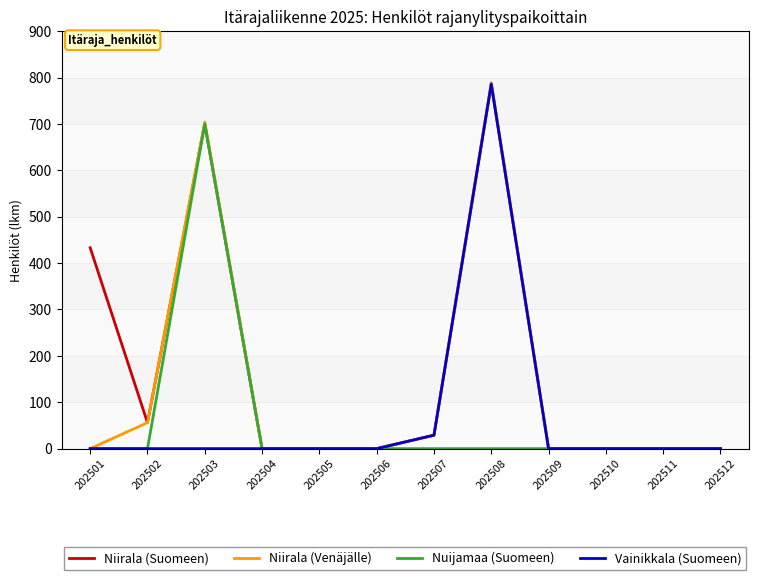

Which series changed the most between 202505 and 202508?

Niirala (Venäjälle)